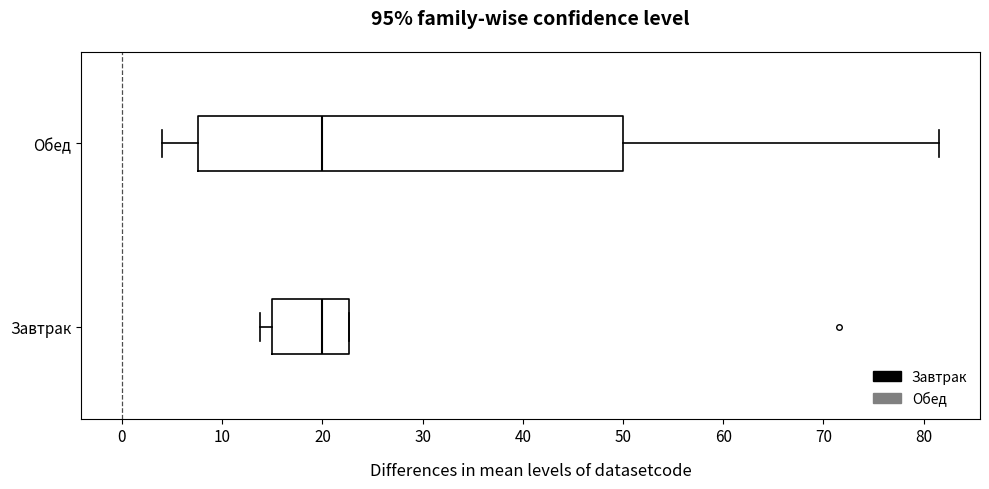

Reading bottom to top, transcribe this box plot: for each box, give where its median line is, the range the box spans, and where its two whiskers end, as read against the x-axis. The values are not printed on the chart, so give them approximately, as read against the axis.

Завтрак: median 20, box 15 to 23, whiskers 14 to 23
Обед: median 20, box 8 to 50, whiskers 4 to 82